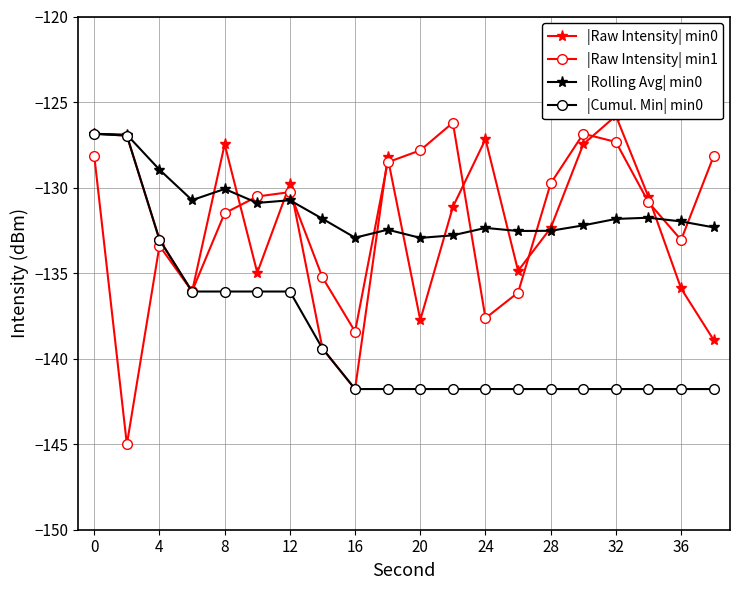

Reading left to right, extract all data points from this chart.

|Raw Intensity| min0: -126.9	-127.0	-133.0	-136.1	-127.5	-135.0	-129.8	-139.4	-141.8	-128.2	-137.7	-131.1	-127.2	-134.9	-132.4	-127.5	-125.8	-130.5	-135.9	-138.9
|Raw Intensity| min1: -128.2	-145.0	-133.4	-136.1	-131.5	-130.5	-130.3	-135.3	-138.4	-128.5	-127.8	-126.2	-137.6	-136.1	-129.8	-126.9	-127.3	-130.9	-133.1	-128.2
|Rolling Avg| min0: -126.9	-126.9	-129.0	-130.7	-130.1	-130.9	-130.7	-131.8	-132.9	-132.5	-132.9	-132.8	-132.4	-132.5	-132.5	-132.2	-131.8	-131.8	-132.0	-132.3
|Cumul. Min| min0: -126.9	-127.0	-133.0	-136.1	-136.1	-136.1	-136.1	-139.4	-141.8	-141.8	-141.8	-141.8	-141.8	-141.8	-141.8	-141.8	-141.8	-141.8	-141.8	-141.8